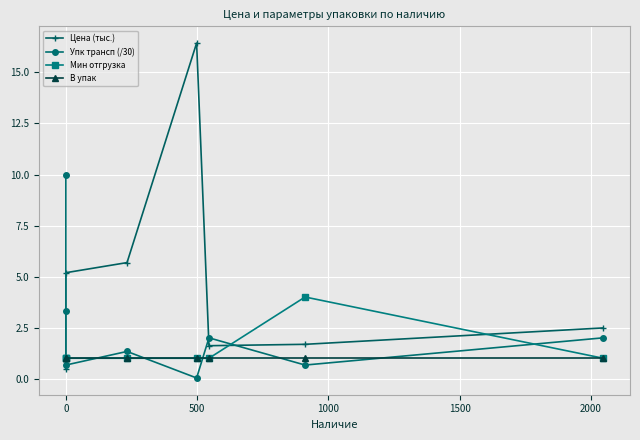

True or false: В упак has more than 2 points higher than both neighbors.

False